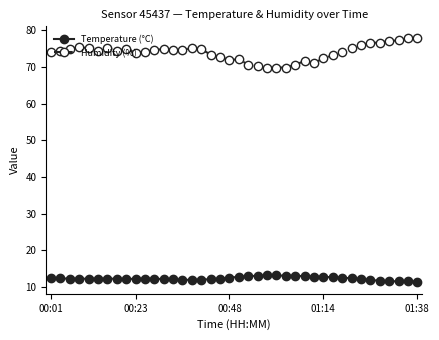

True or false: Humidity (%) and Temperature (°C) intersect in this chart.

False